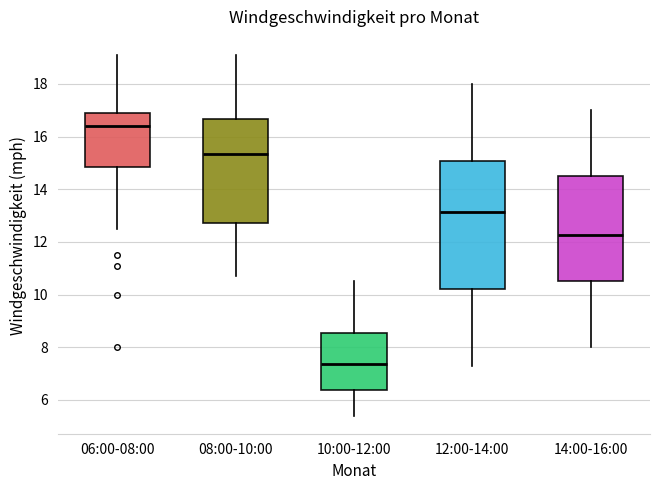

Where is the lower edge of the box for 10:00-12:00 on the y-axis? The values are not printed on the chart, so give them approximately, as read against the axis.

6.4